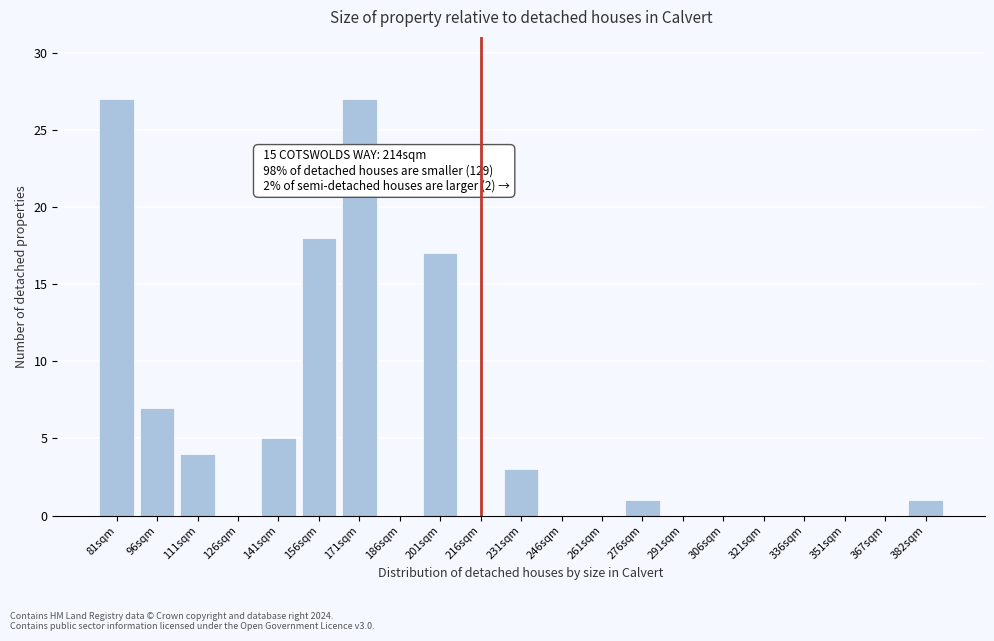

Reading right to left, list all the values displayed in this chart.

382sqm=1	367sqm=0	351sqm=0	336sqm=0	321sqm=0	306sqm=0	291sqm=0	276sqm=1	261sqm=0	246sqm=0	231sqm=3	216sqm=0	201sqm=17	186sqm=0	171sqm=27	156sqm=18	141sqm=5	126sqm=0	111sqm=4	96sqm=7	81sqm=27